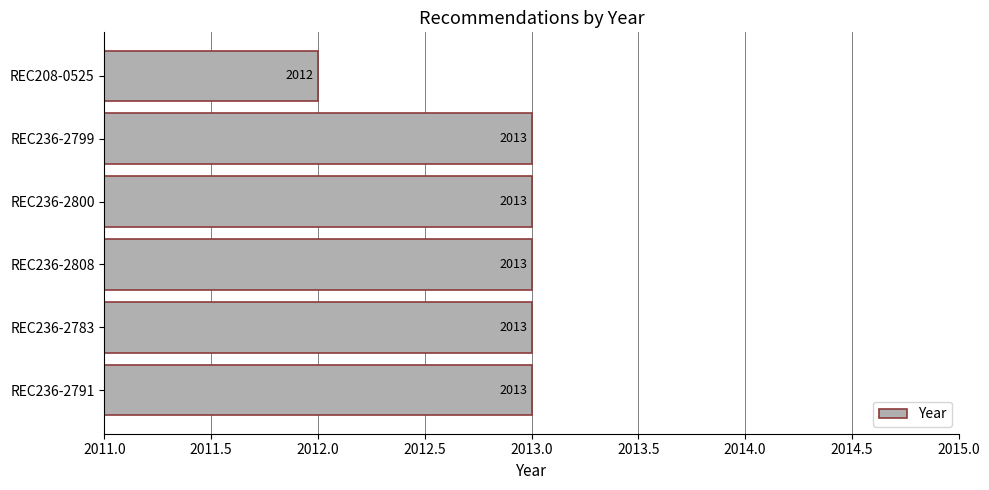

What is the ratio of the value at REC236-2808 to the value at REC236-2783?

1.0